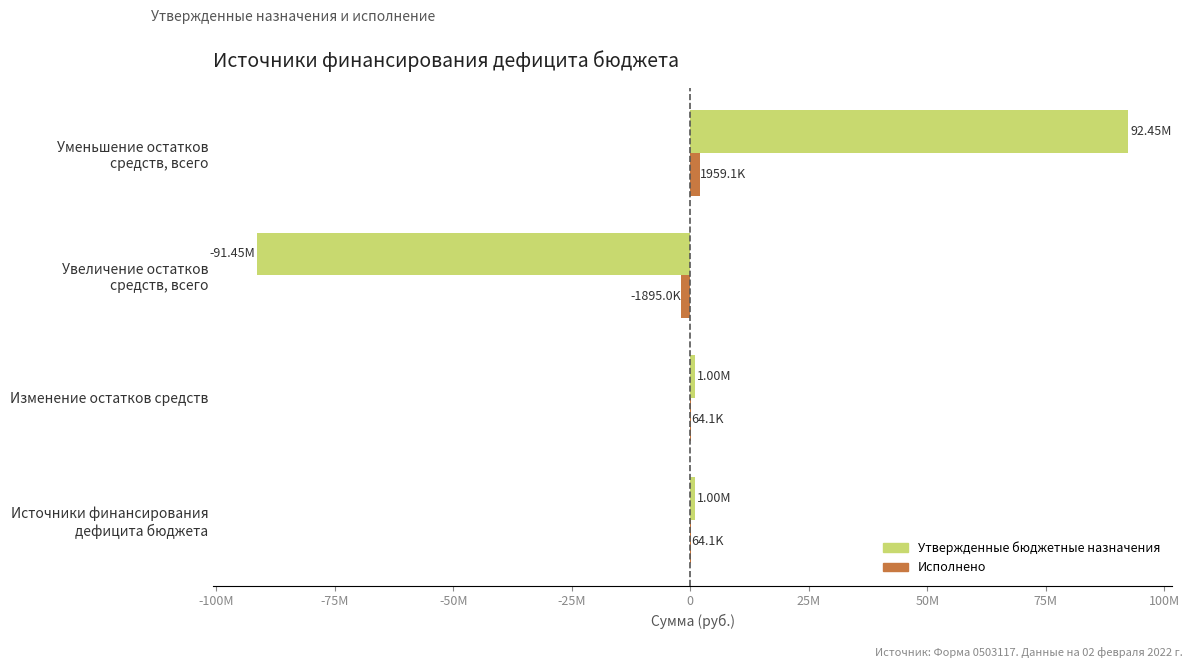

What are all the series names shown in the legend?

Утвержденные бюджетные назначения, Исполнено